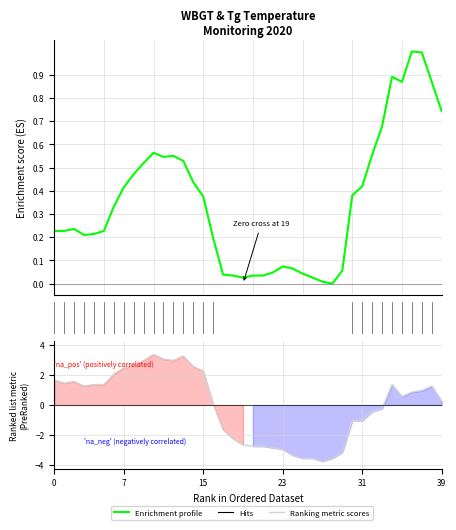

Which series has the largest total across all categories?

Enrichment profile